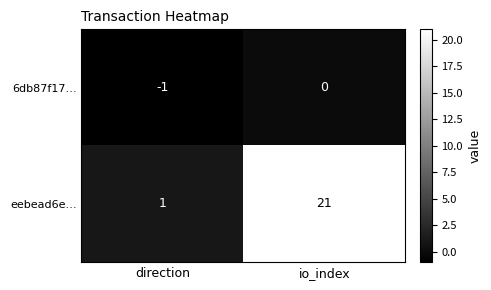

Rank the series at direction from lowest to highest value.

6db87f17…, eebead6e…